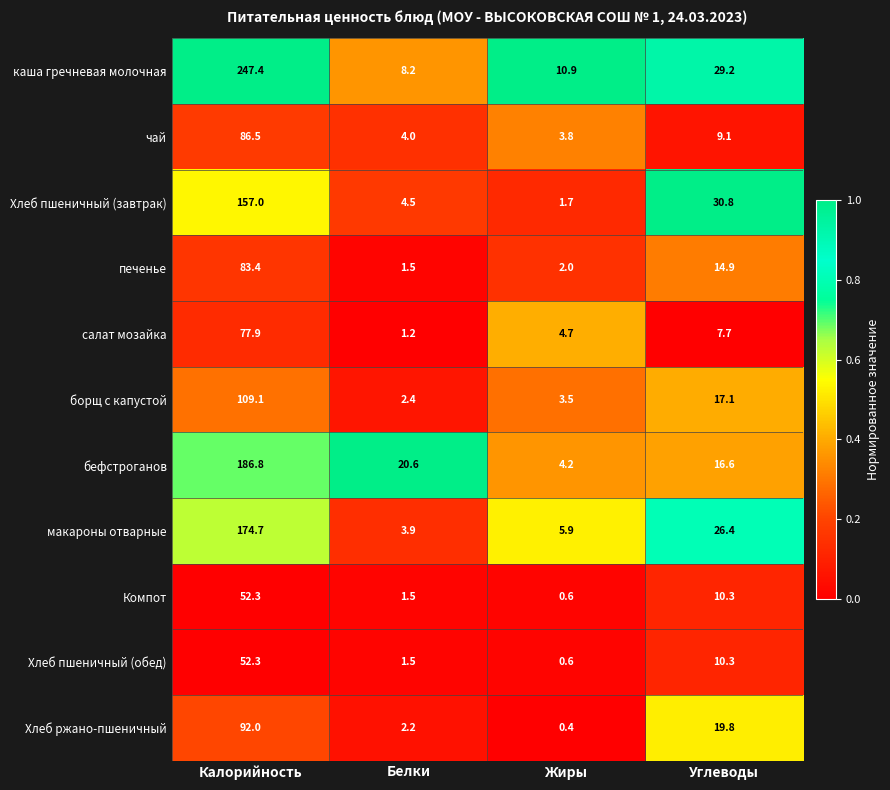

What is the spread (max minus min) of values at Жиры?

10.5